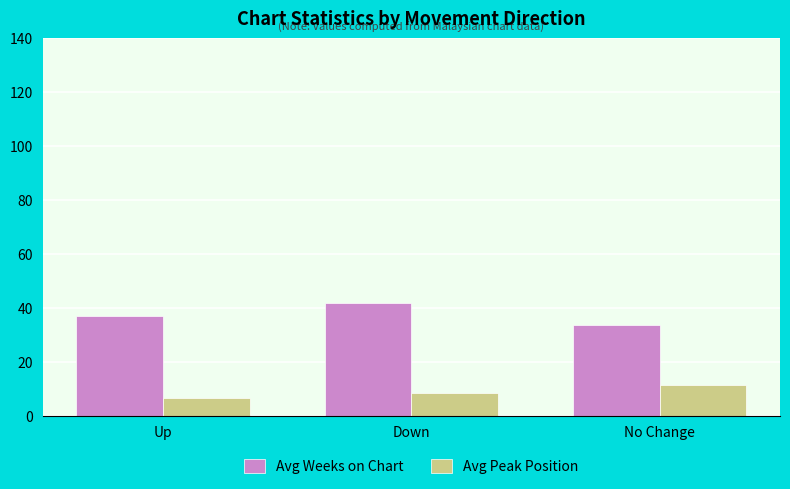

What is the sum of all Avg Peak Position values?

26.5